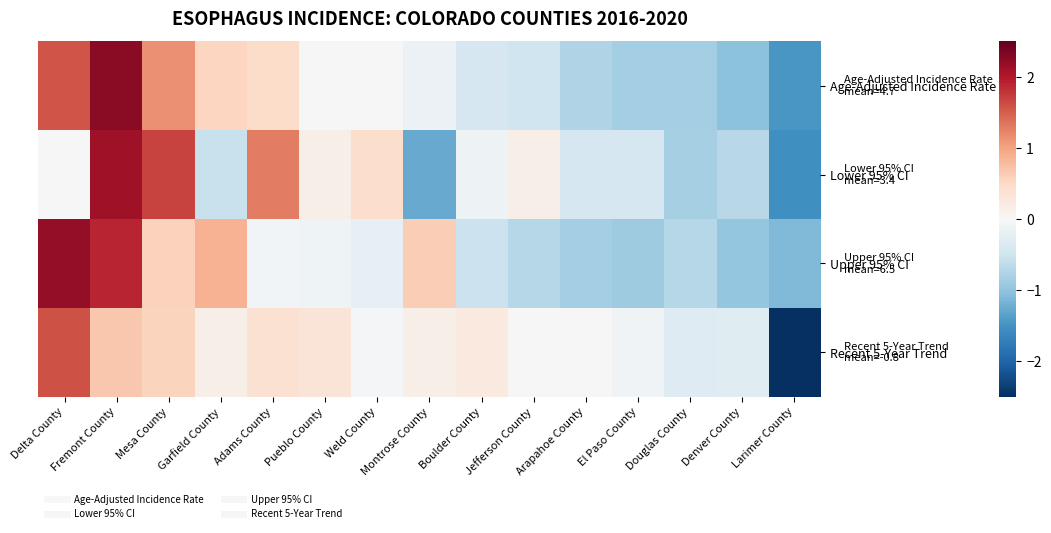

At how many categories does at least one series exceed 0?

10